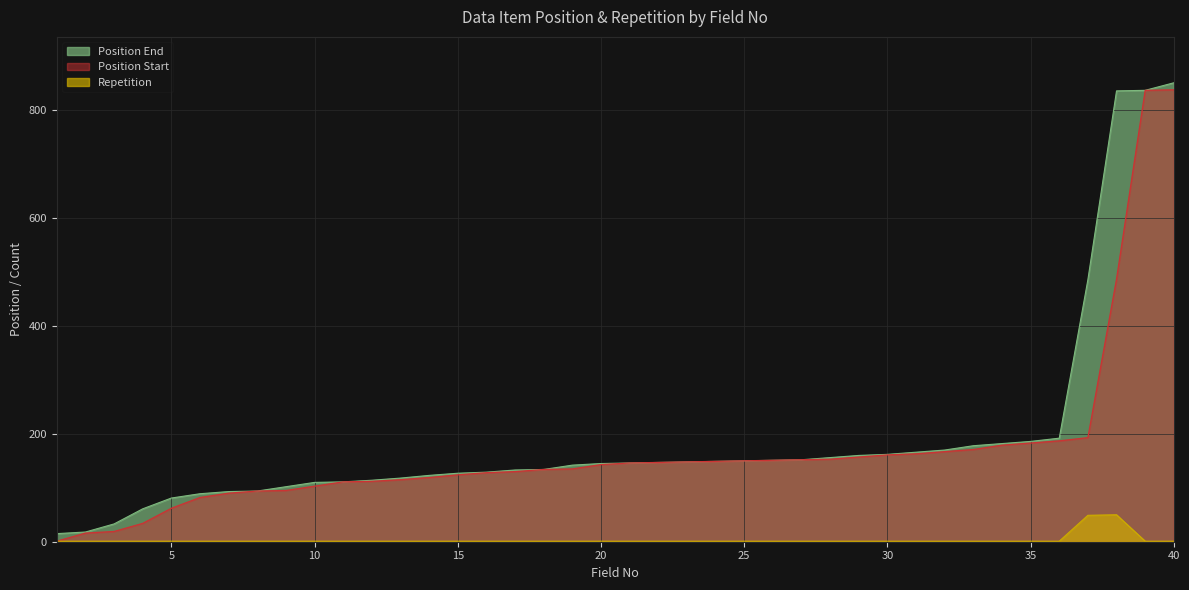

What is the total value across all series at 21?

293